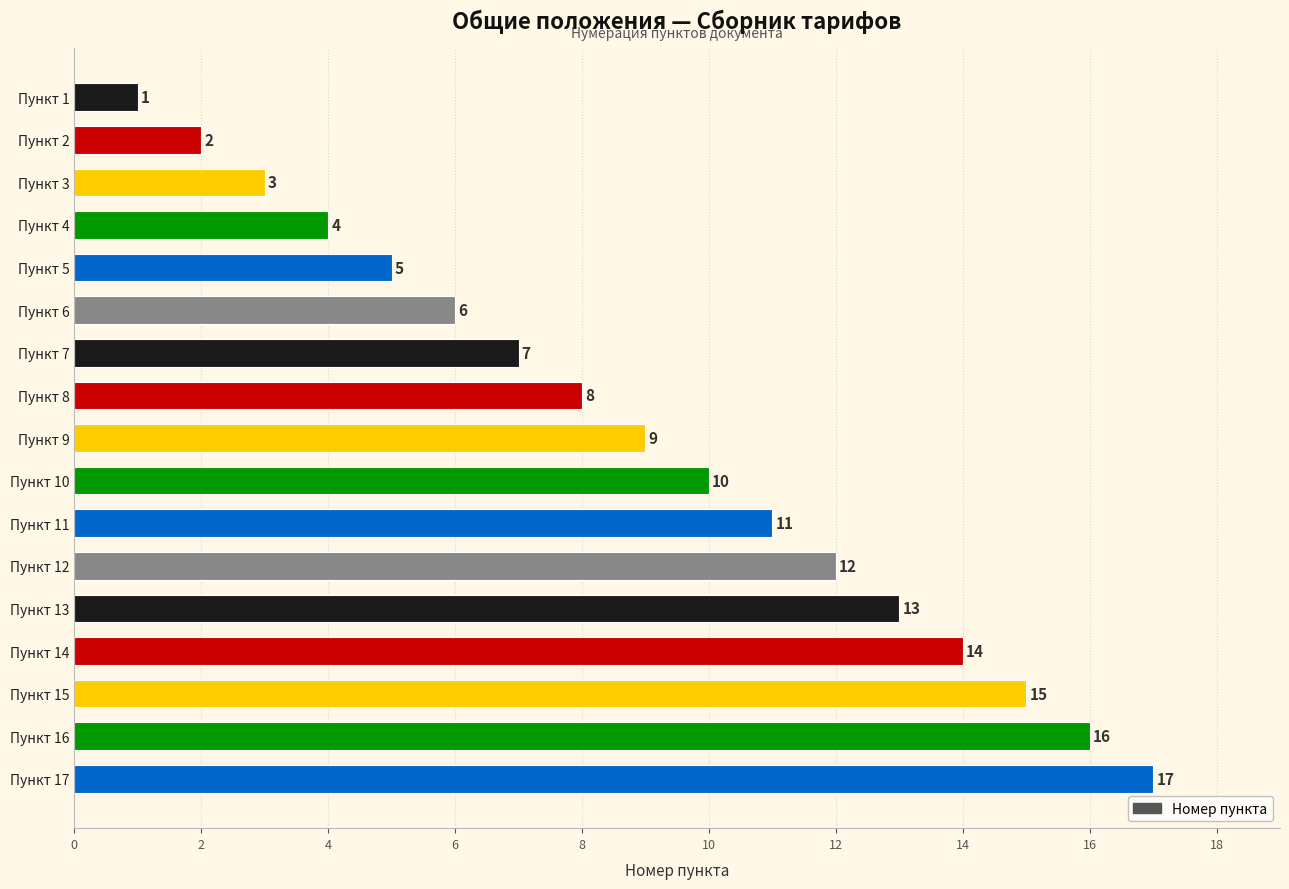

What is the maximum value shown in the chart?

17